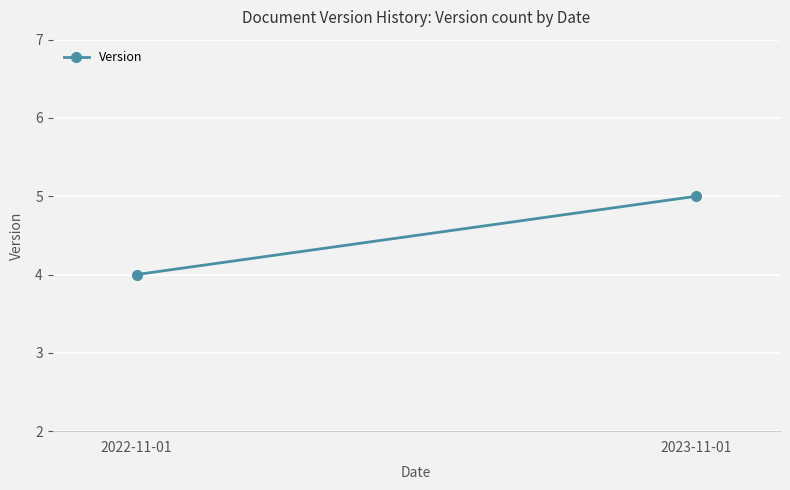

Reading left to right, what are all the values shown in this chart?

2022-11-01=4	2023-11-01=5